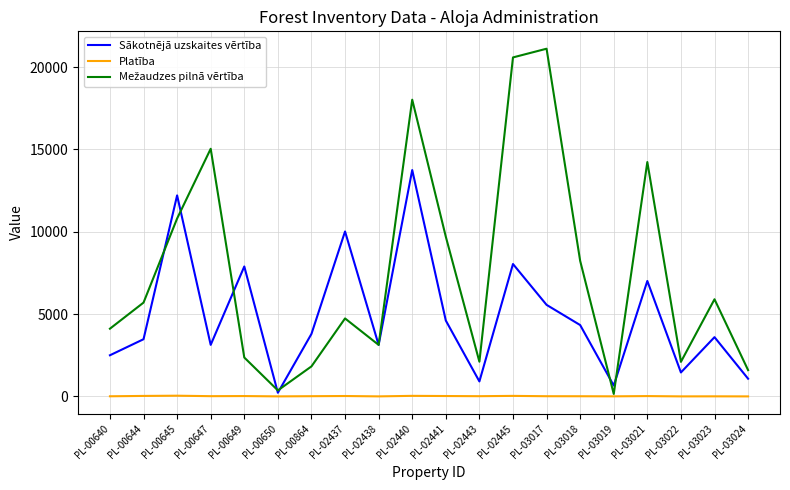

What is the greatest value displayed?

21118.0